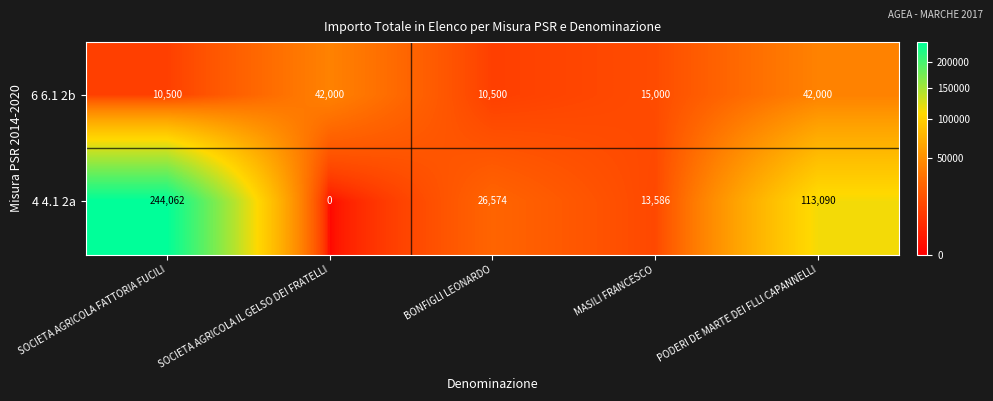

What is the total value across all series at PODERI DE MARTE DEI FLLl CAPANNELLI?

155090